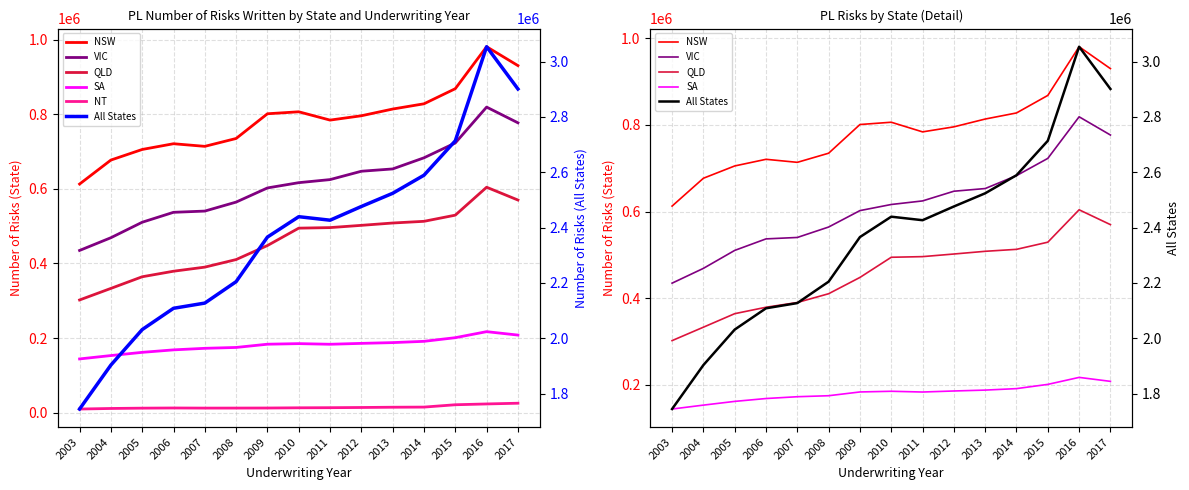

What is the value of the VIC point at the 5th from the left?

540298